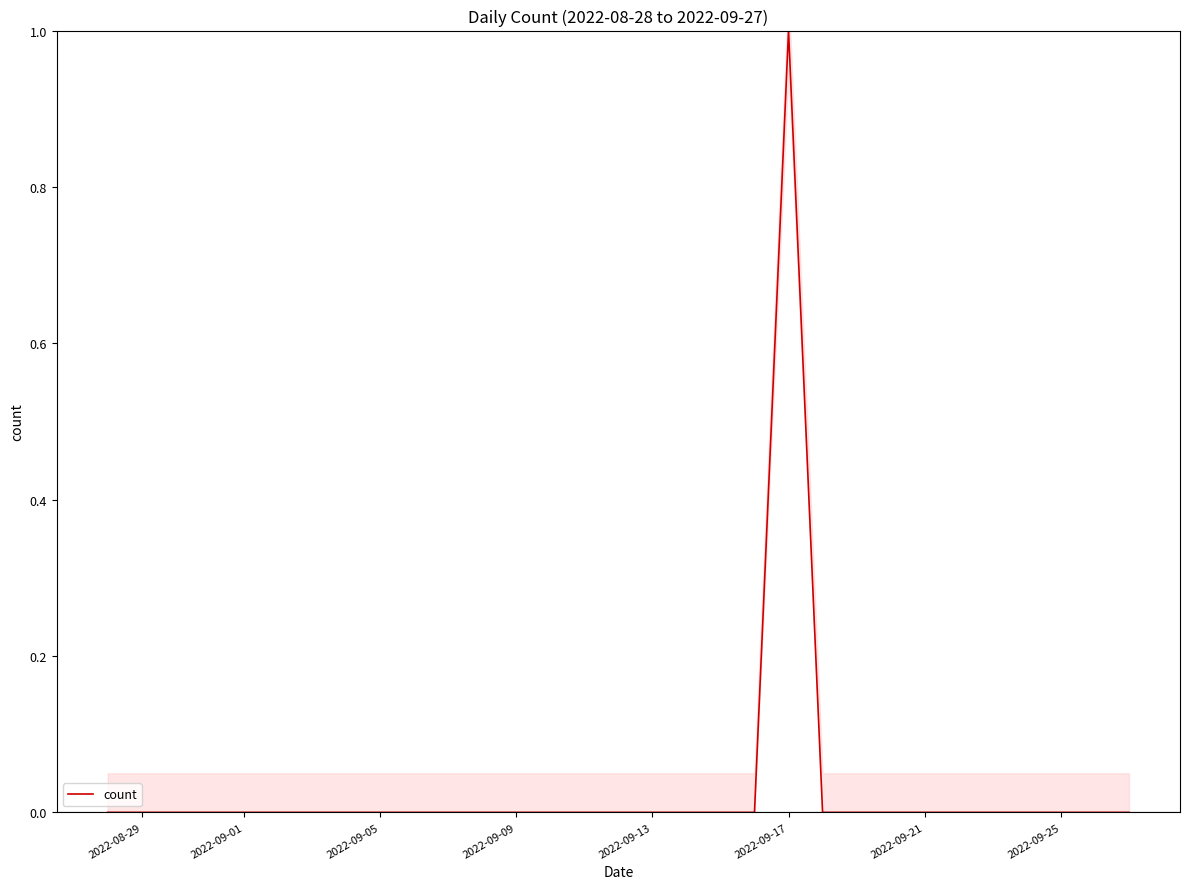

What is the greatest value displayed?

1